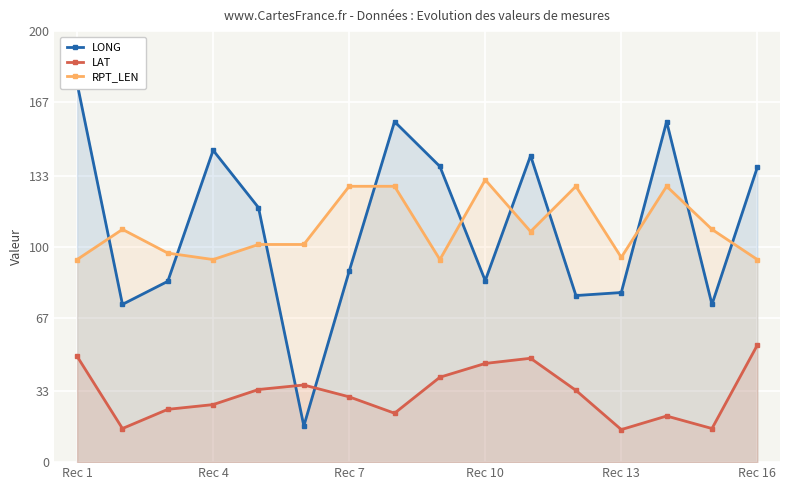

What is the average value of the LAT series?

32.0